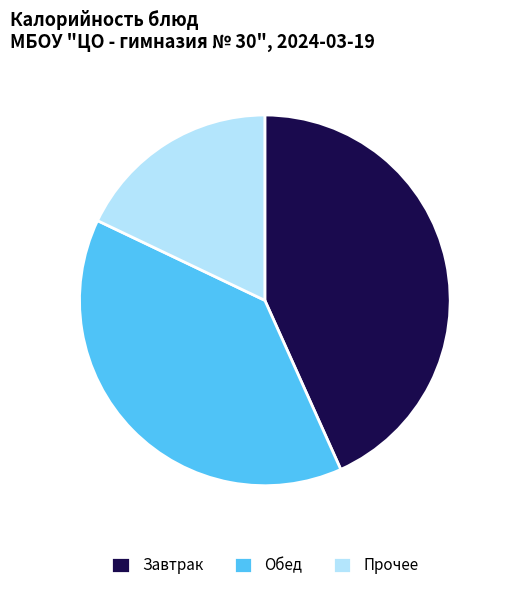

Rank the categories by value from highest to lowest.

Завтрак, Обед, Прочее